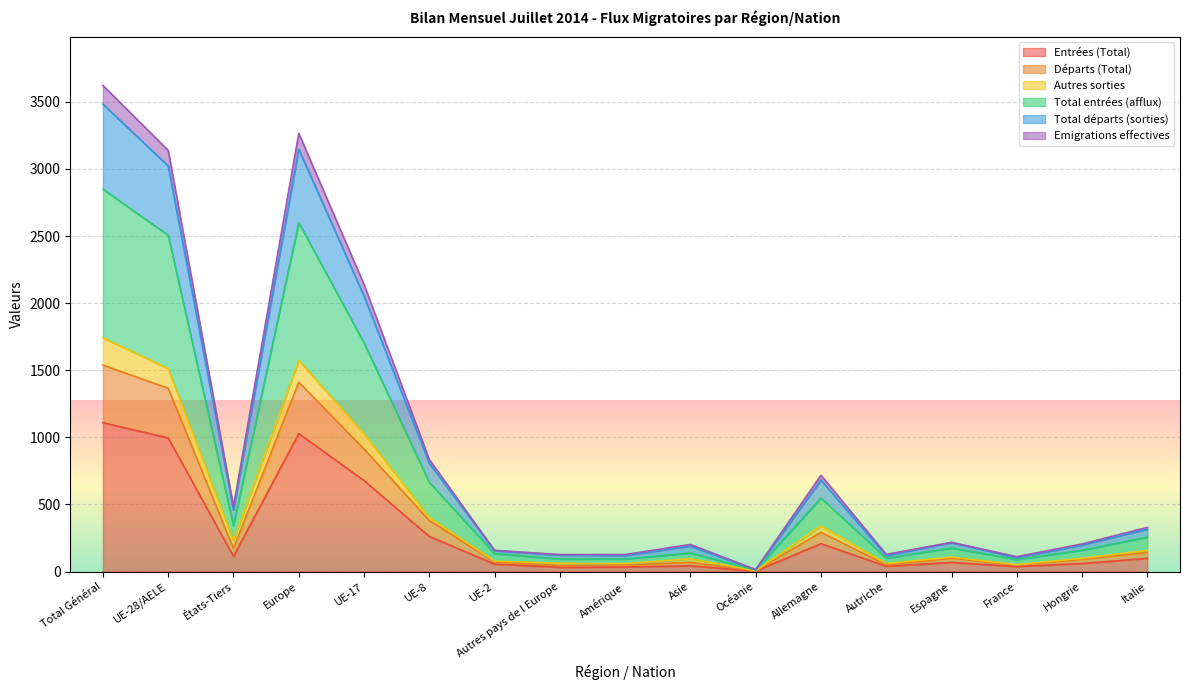

What is the label of the 13th point from the left?

Autriche